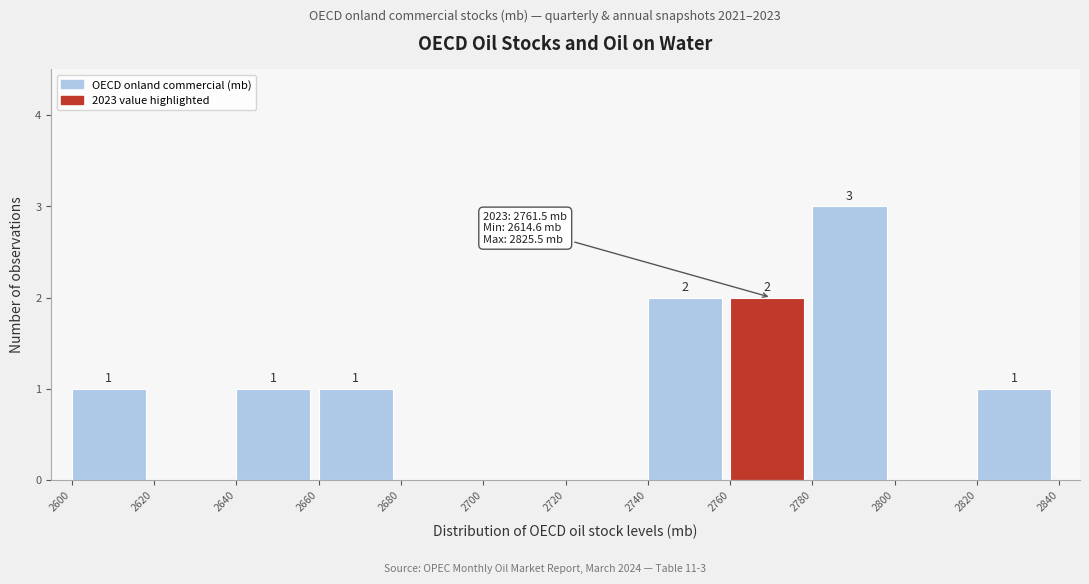

Which range on the x-axis has the tallest bar?

2780 to 2800